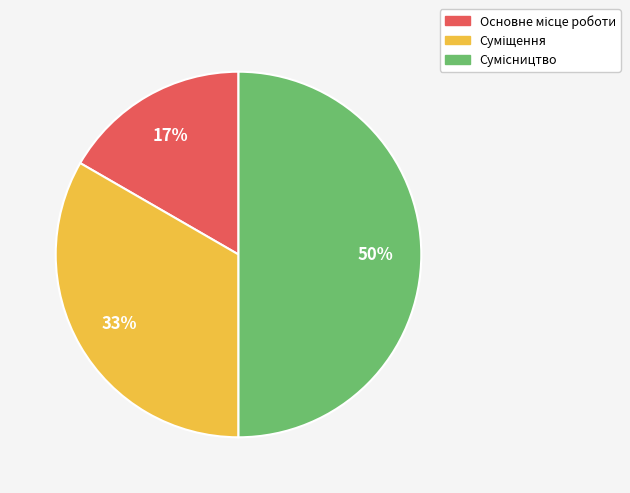

To the nearest percent, what is the average slice percentage?

33%